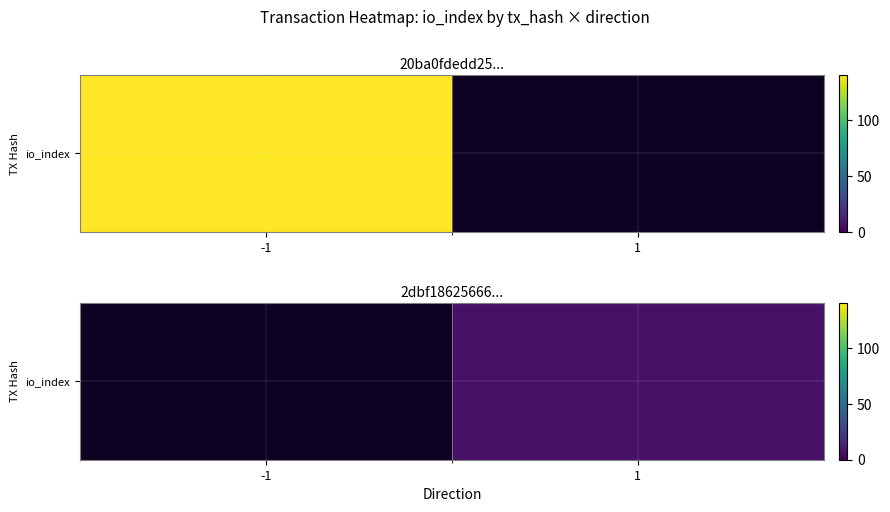

Is it true that the value at 1 is 7.0?

True